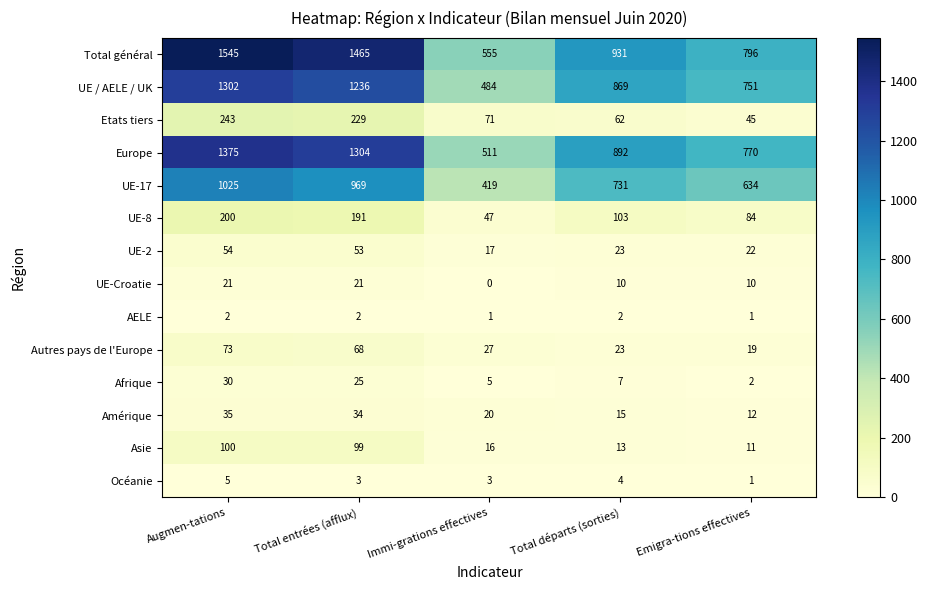

Is the value of AELE at Total départs (sorties) greater than the value of UE-17 at Total entrées (afflux)?

No